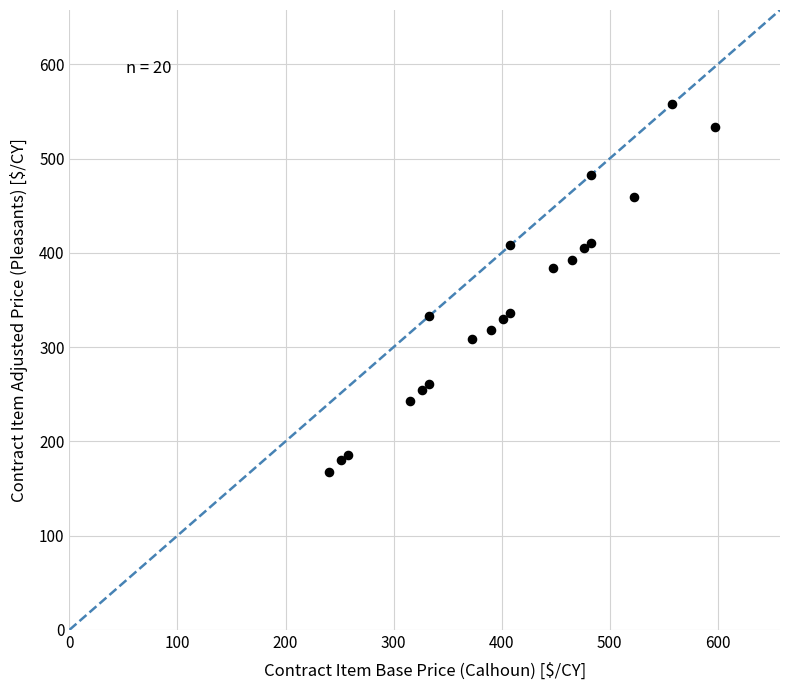

What is the range of Y values (max minus min)?

390